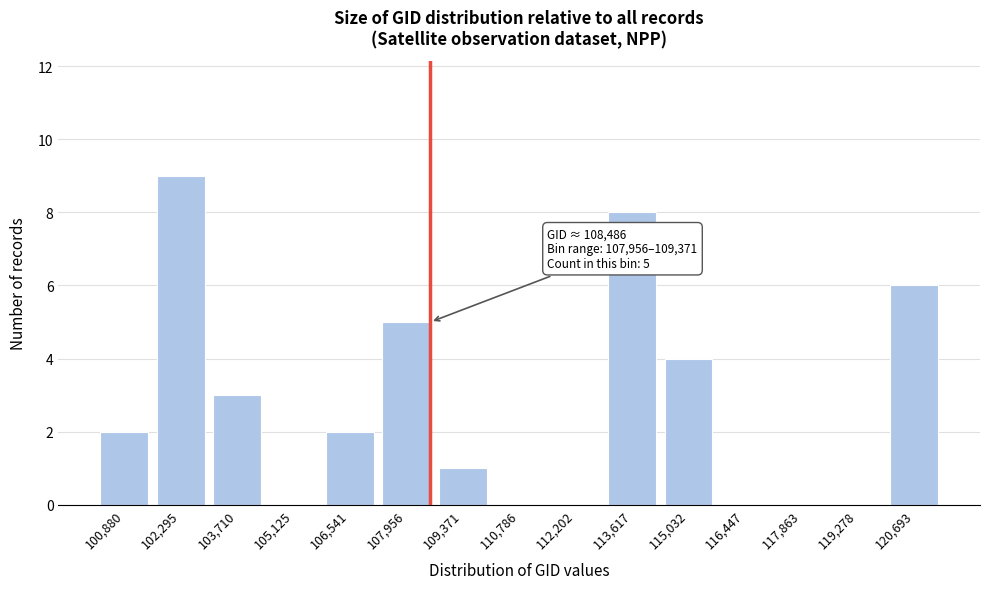

Reading right to left, list all the values displayed in this chart.

120,693=6	119,278=0	117,863=0	116,447=0	115,032=4	113,617=8	112,202=0	110,786=0	109,371=1	107,956=5	106,541=2	105,125=0	103,710=3	102,295=9	100,880=2